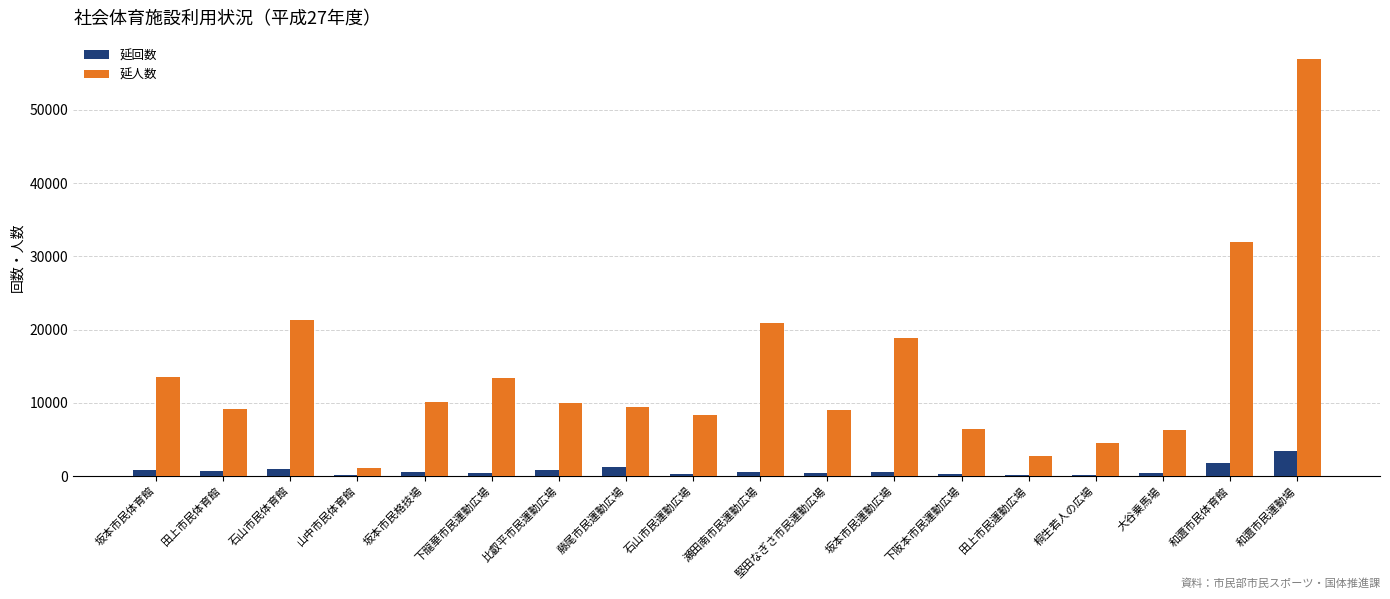

What is the highest value of the 延人数 series?

56984